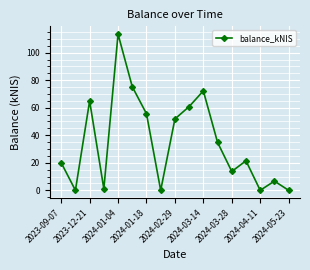

How many interior local valleys (lower than both neighbors) does the data have?

5